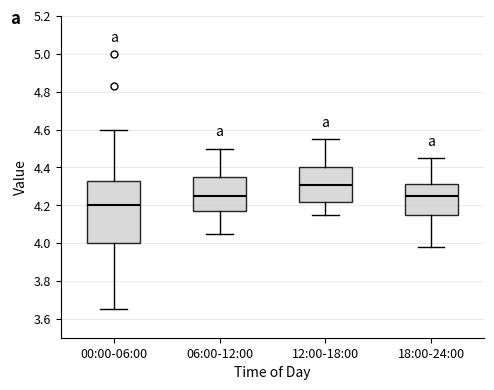

Which box's median line is the lowest?

00:00-06:00